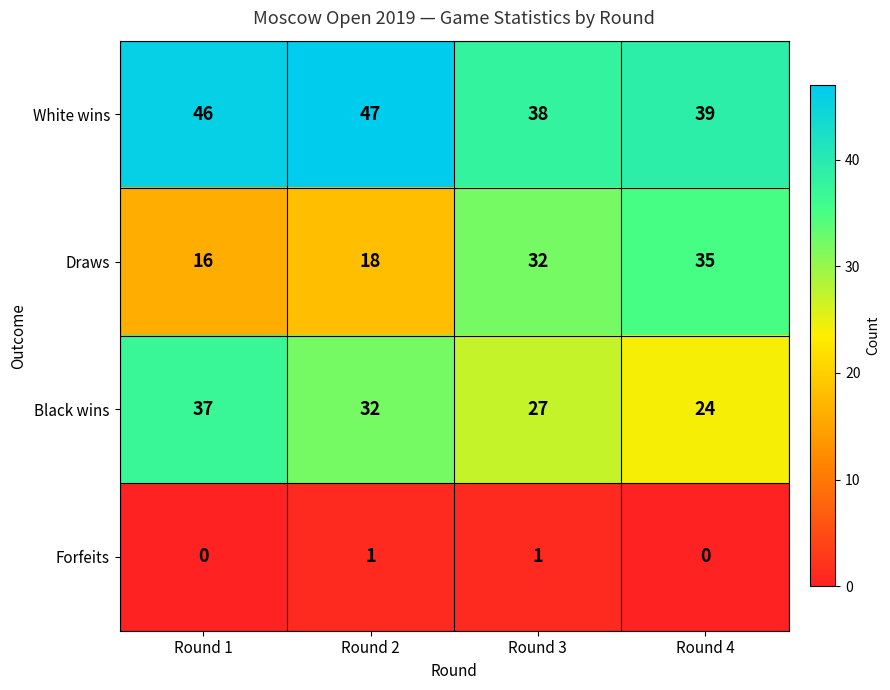

What is the difference between the highest and lowest values at Round 4?

39